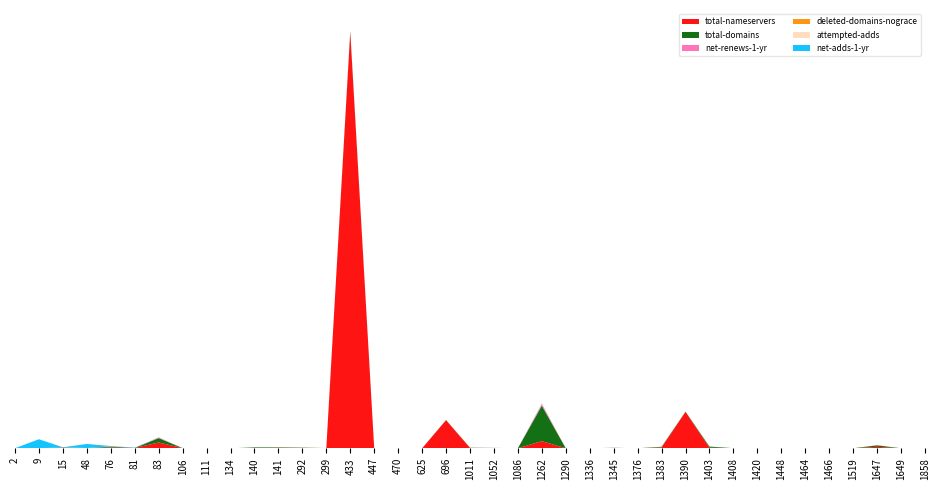

Reading left to right, extract all data points from this chart.

total-nameservers: 0	0	63	5	98	33	652	11	0	0	26	51	49	22	46909	3	3	0	3167	50	13	3	802	0	0	43	2	100	4101	66	9	0	7	0	3	0	166	0	0
total-domains: 0	0	34	5	98	7	498	3	0	0	71	55	27	6	116	3	2	0	21	15	28	3	4001	0	0	13	0	68	30	124	2	0	3	0	4	0	168	0	0
net-renews-1-yr: 0	0	14	0	23	0	74	2	0	0	5	3	1	0	9	0	0	0	0	0	4	0	184	0	0	0	0	1	2	5	0	0	0	0	1	0	13	0	0
deleted-domains-nograce: 0	0	0	8	5	0	6	0	0	0	0	0	0	0	1	0	0	0	1	1	0	0	20	0	0	1	0	0	2	1	0	0	0	0	0	0	1	0	0
attempted-adds: 0	0	0	8	0	0	9	0	0	0	0	0	0	0	6	0	0	0	0	0	0	0	35	0	0	1	0	2	0	1	0	0	0	0	0	0	2	0	0
net-adds-1-yr: 11	1019	0	460	30	33	3	11	0	0	0	0	0	0	5	3	0	0	0	0	0	3	25	0	0	0	0	2	0	1	0	0	3	0	0	0	2	0	0